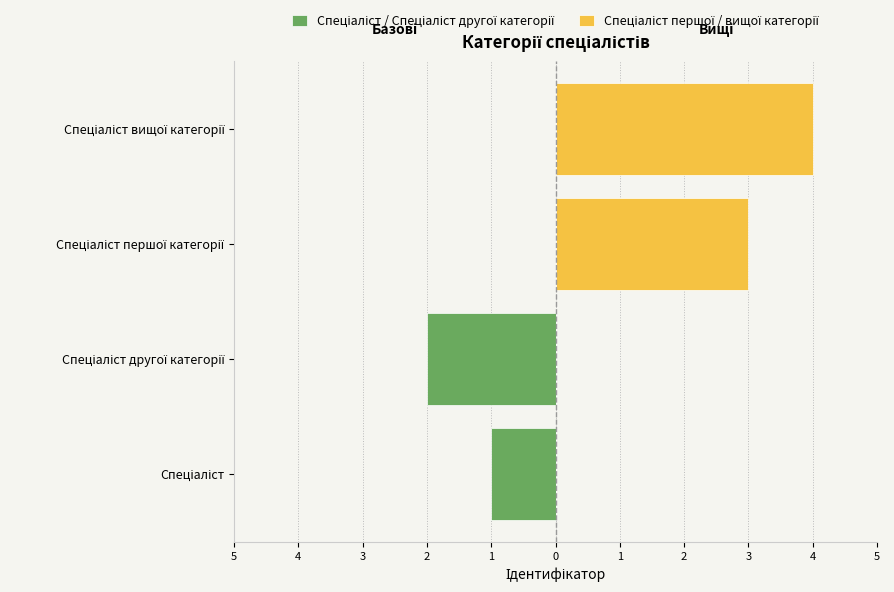

The value of Спеціаліст / Спеціаліст другої категорії at Спеціаліст is 0. True or false?

False